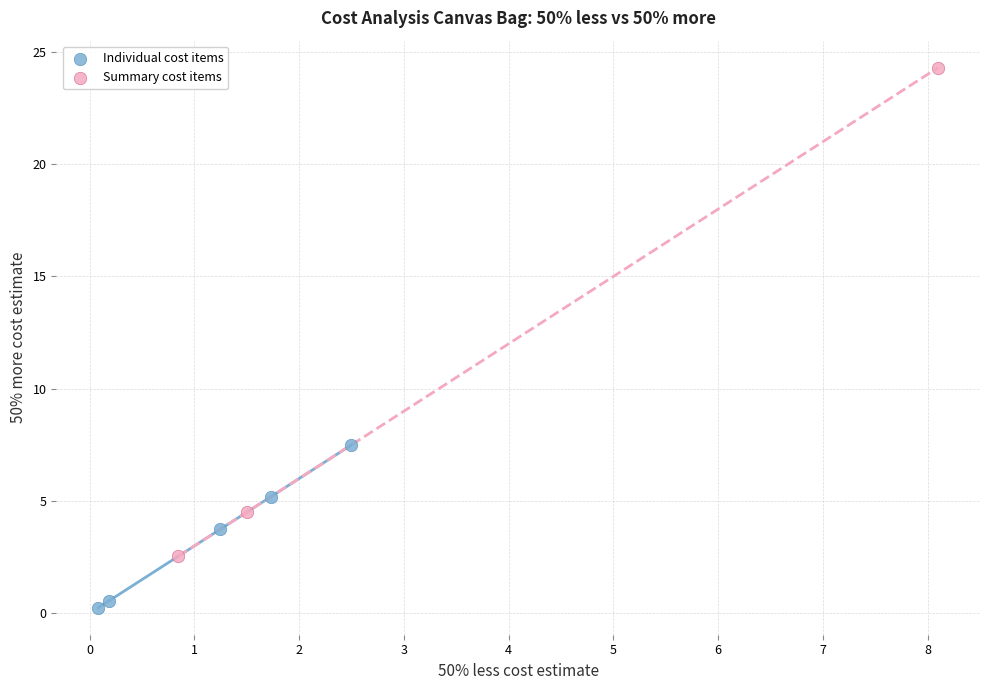

Which series reaches the minimum Y coordinate?

Individual cost items